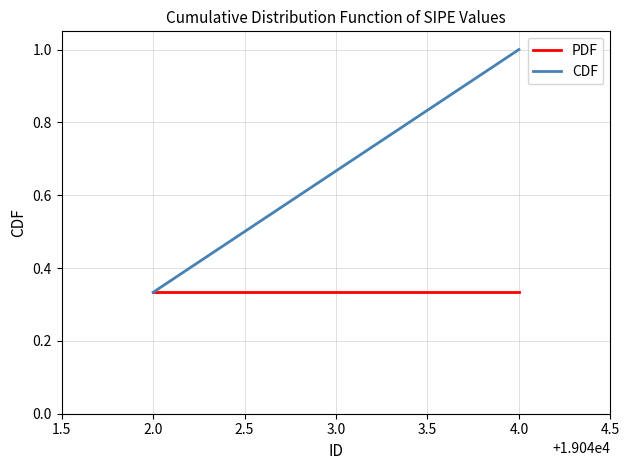

What is the greatest value displayed?

1.0